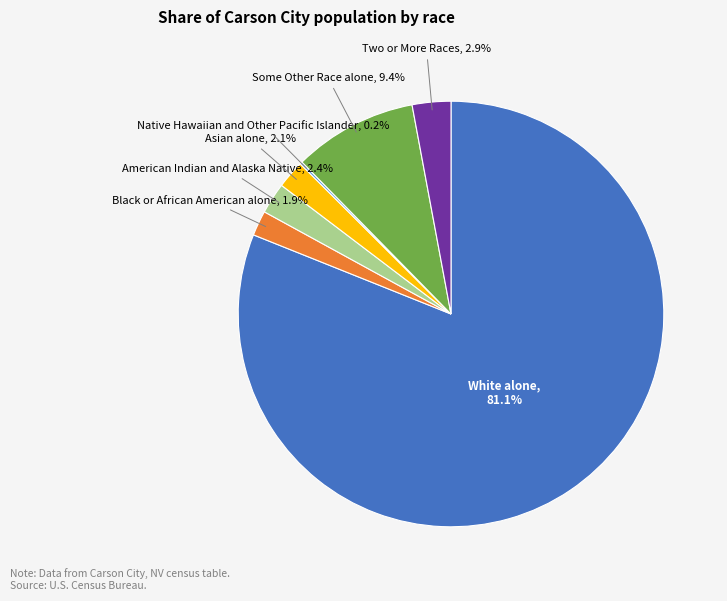

Is there any slice that represents more than half of the pie?

Yes